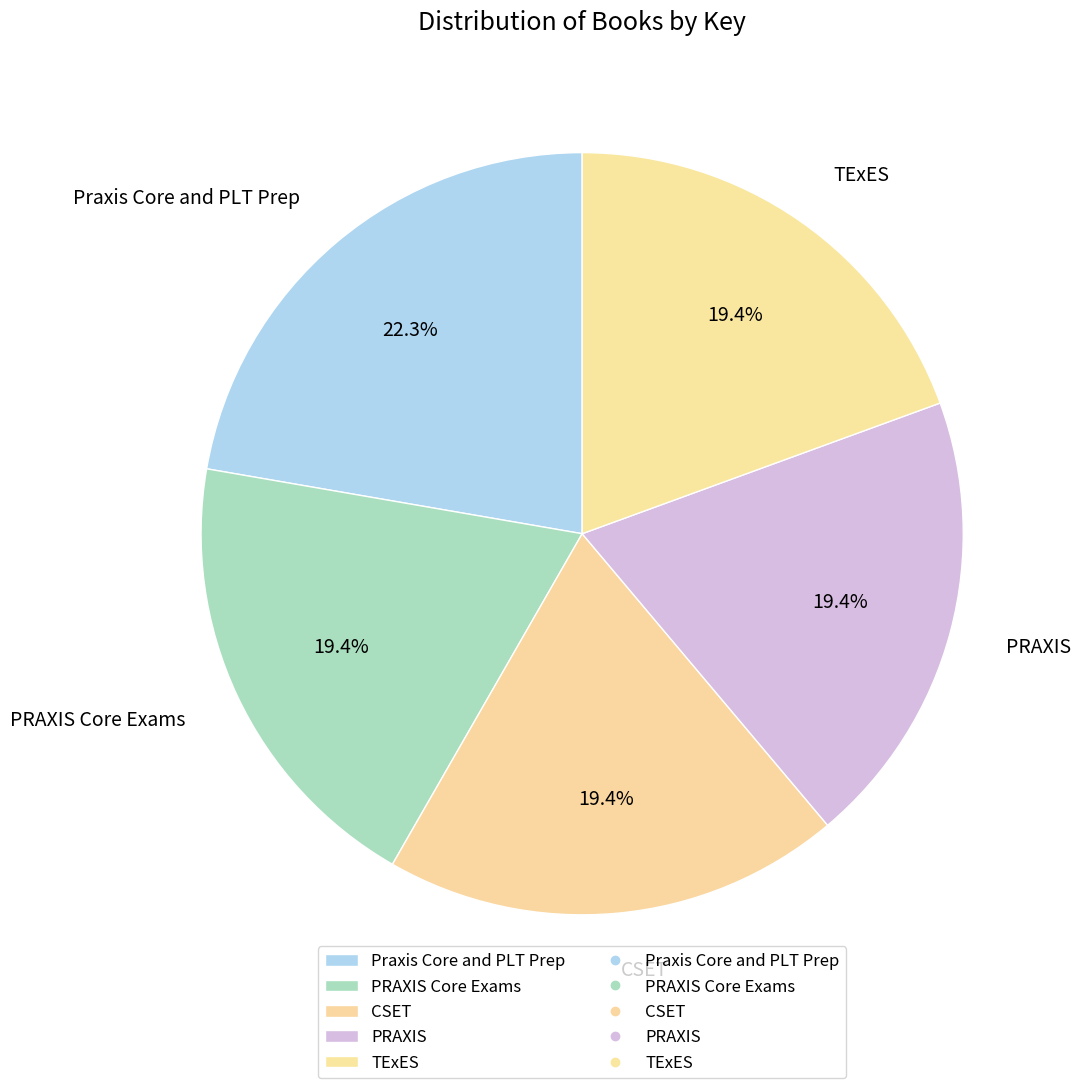

Which category has the biggest portion of the pie?

Praxis Core and PLT Prep